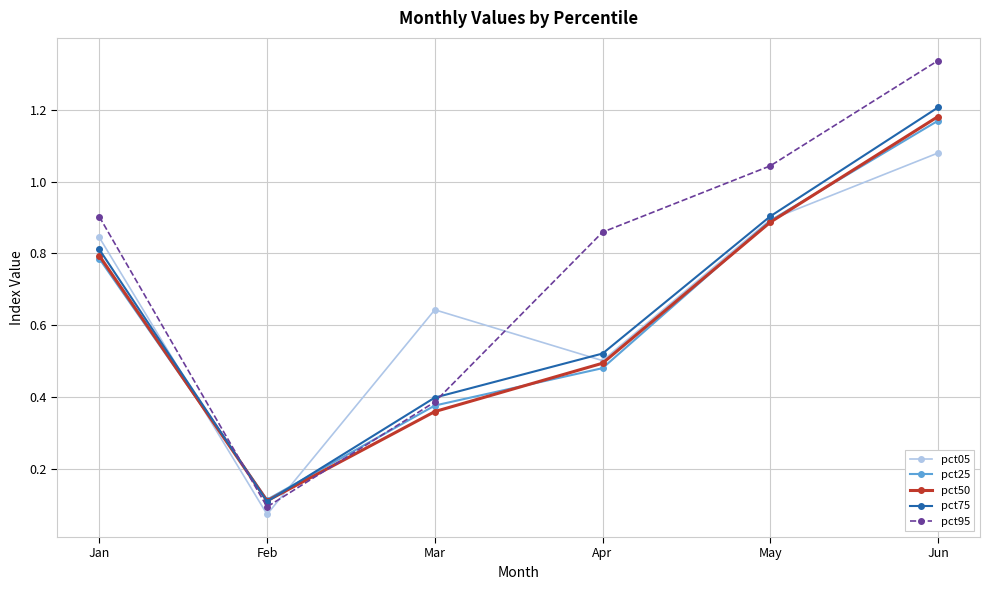

Is the value of pct25 at Jan greater than the value of pct05 at Mar?

Yes